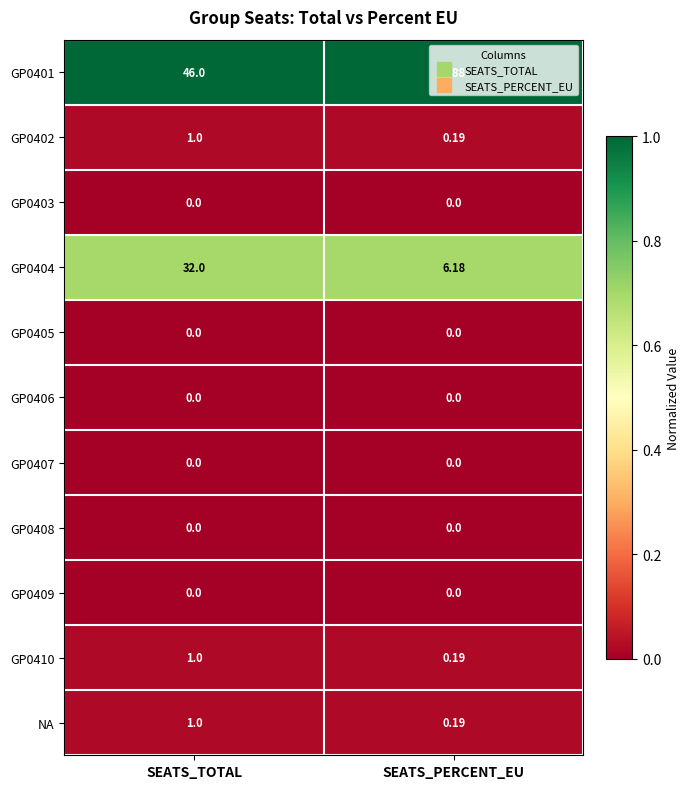

At which category does the chart reach its peak across all series?

SEATS_TOTAL